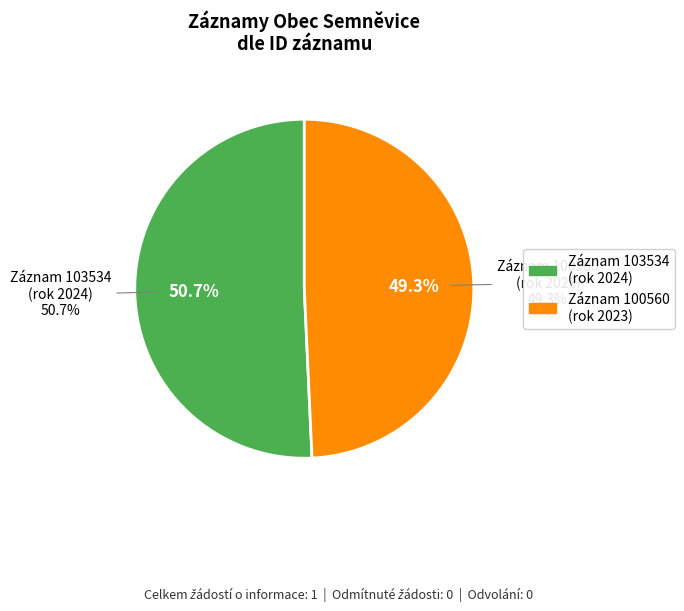

To the nearest percent, what is the difference between the 103534 and 100560 slice percentages?

1%